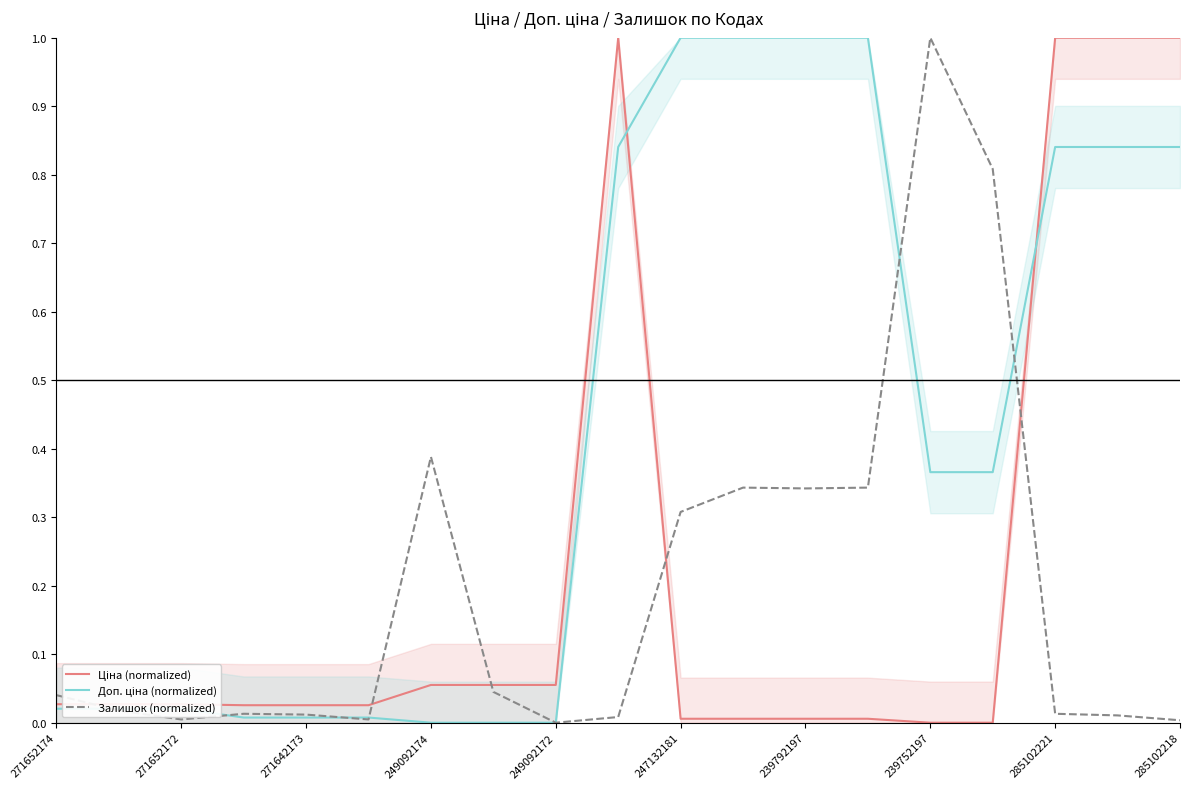

Which series has the widest spread of values?

Ціна (normalized)